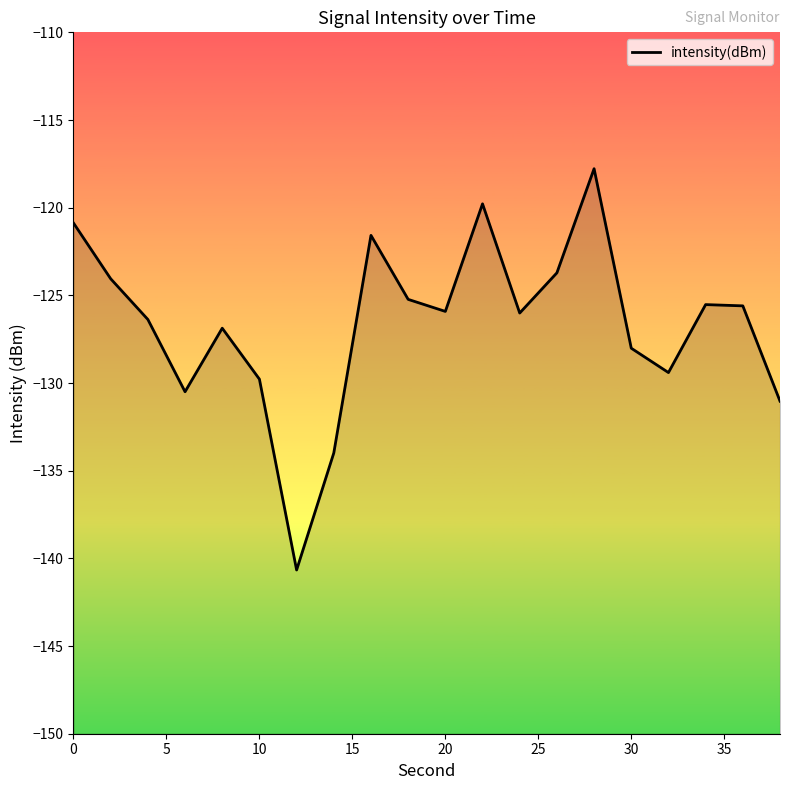

Count the number of categories in the chart.

20